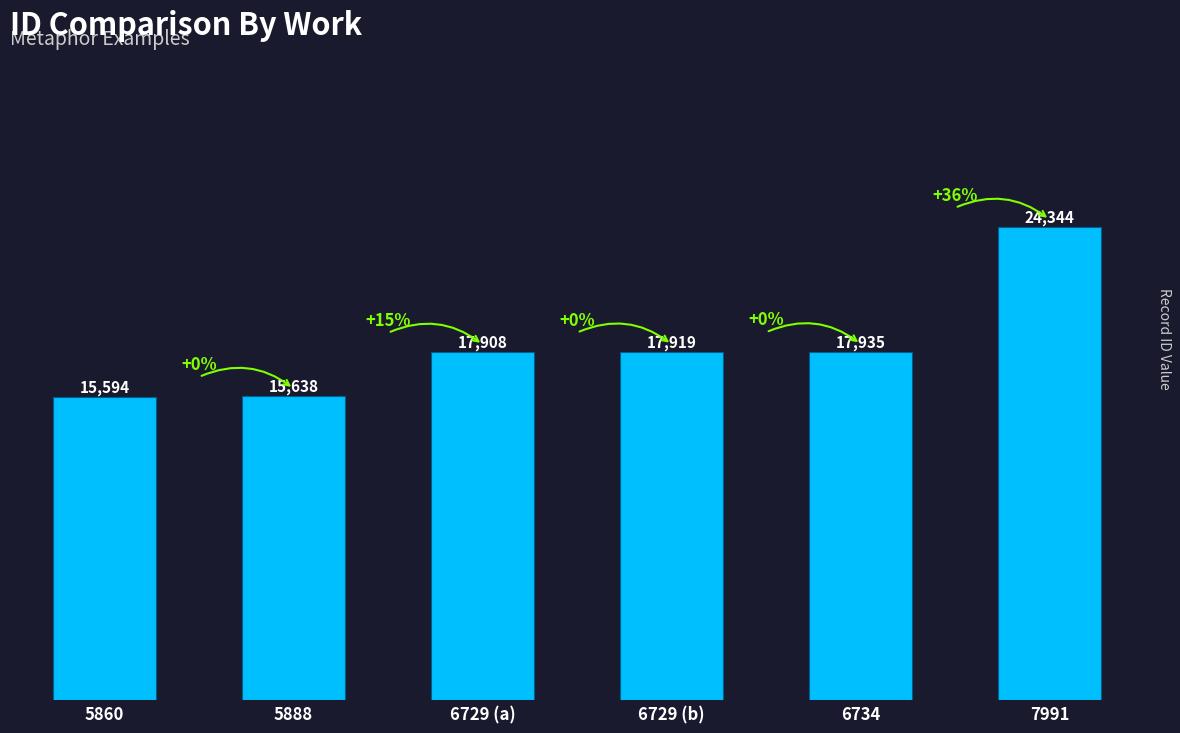

What is the ratio of the value at 5860 to the value at 6729 (b)?

0.9